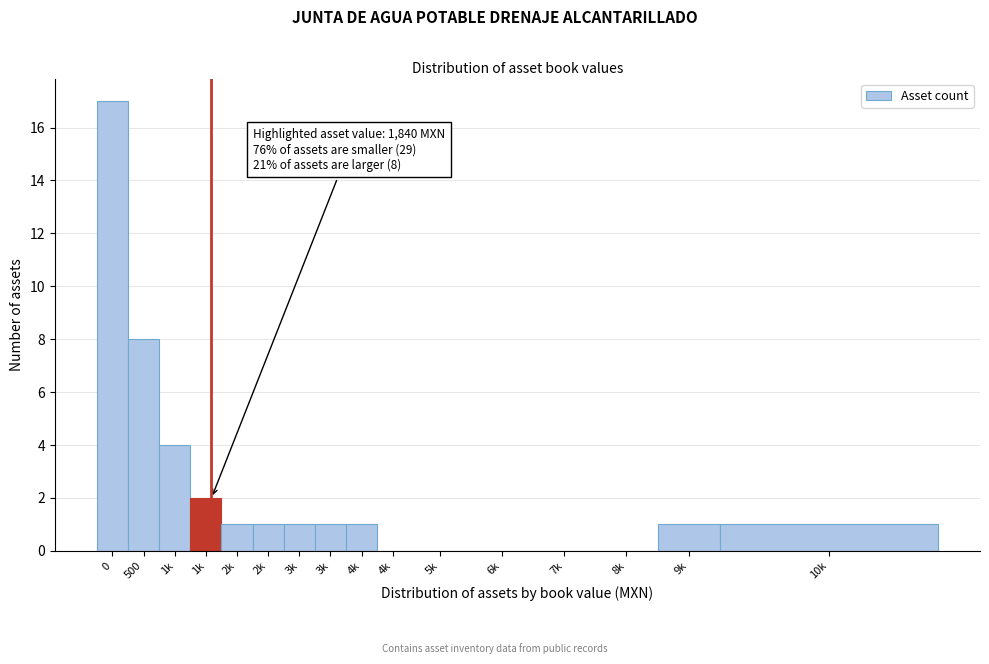

Are the bars horizontal?

No